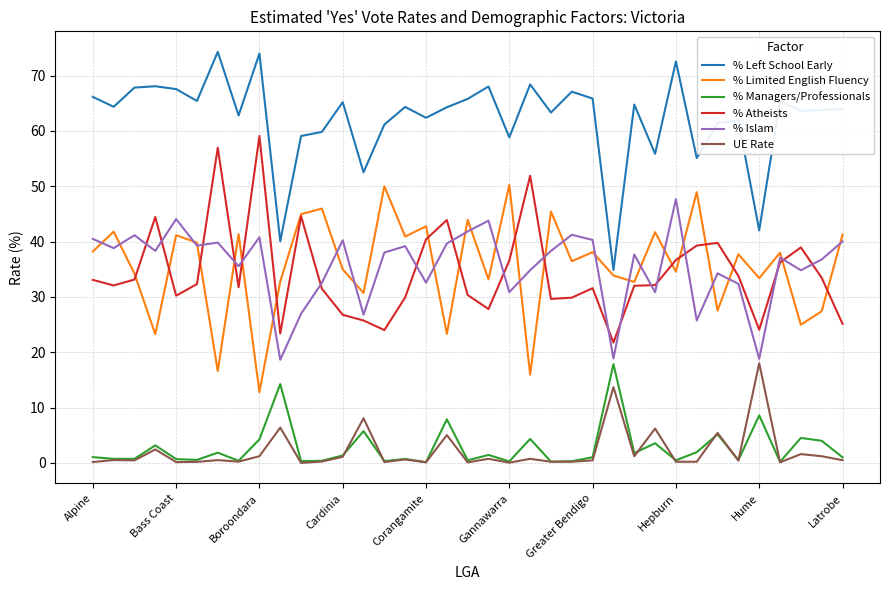

Which series has the largest total across all categories?

% Left School Early